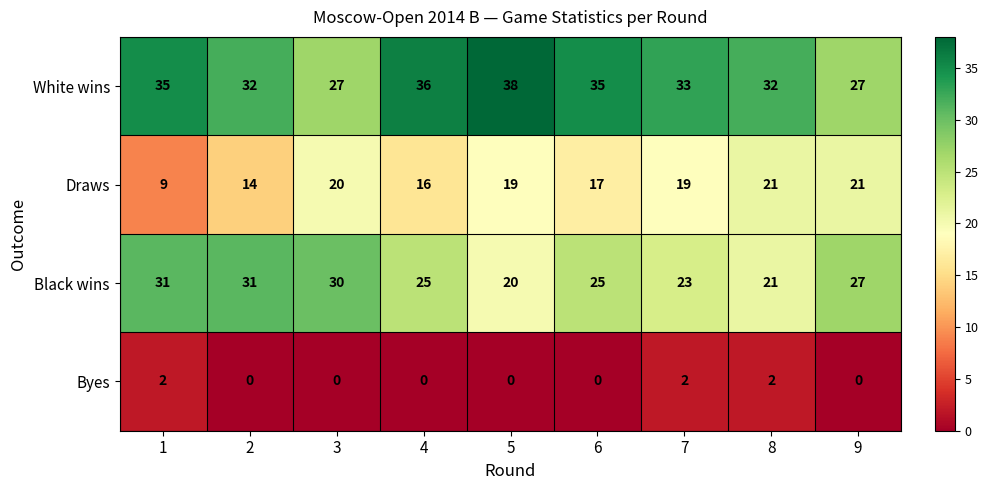

Is it true that Byes equals 2 at 7?

True